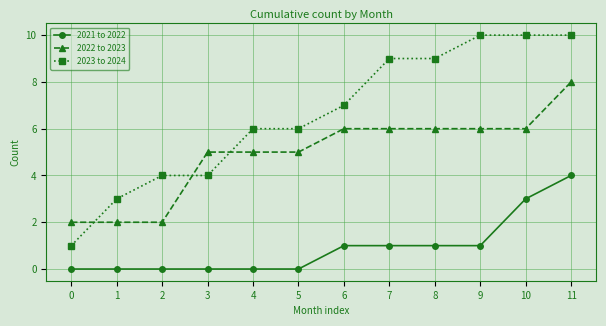

True or false: 2023 to 2024 and 2022 to 2023 intersect in this chart.

True